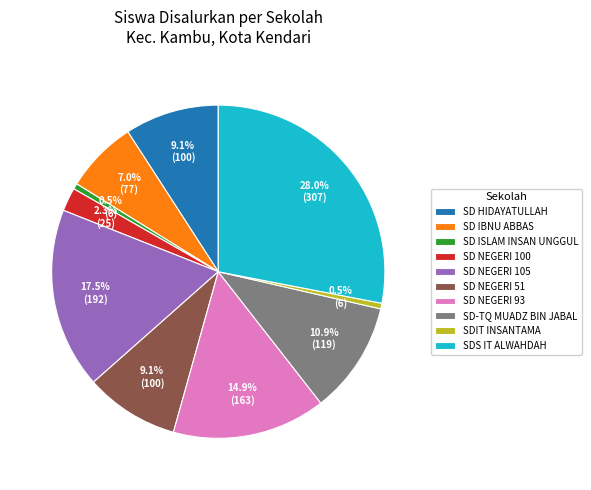

To the nearest percent, what percentage of the pie is SD-TQ MUADZ BIN JABAL?

11%